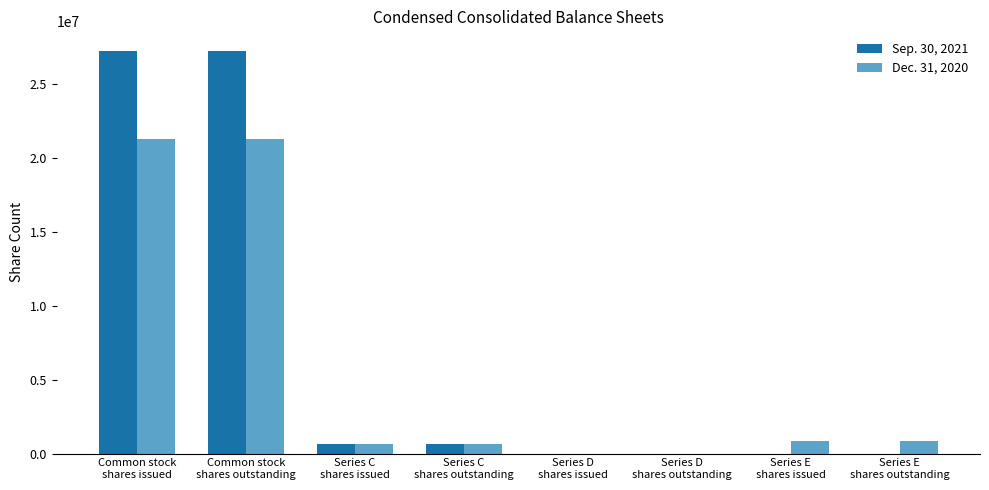

Which series has the largest total across all categories?

Sep. 30, 2021